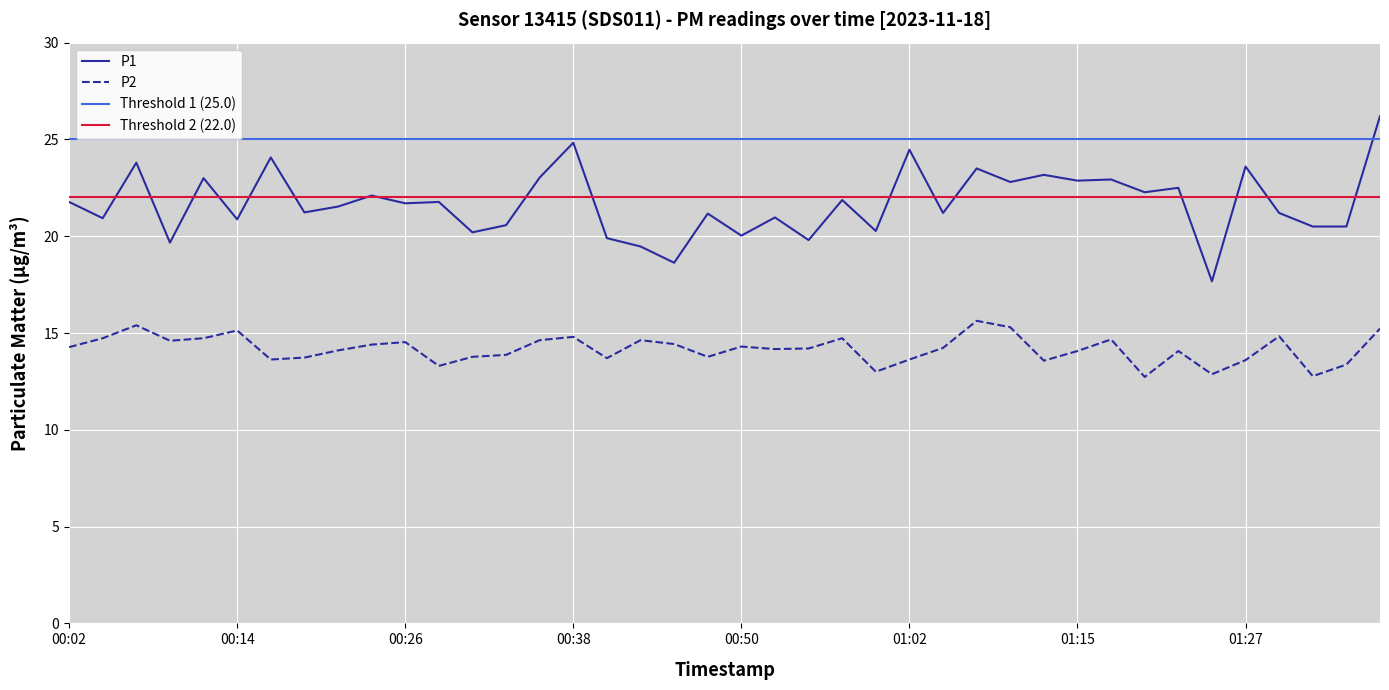

How many data points in P1 are above 21?

25